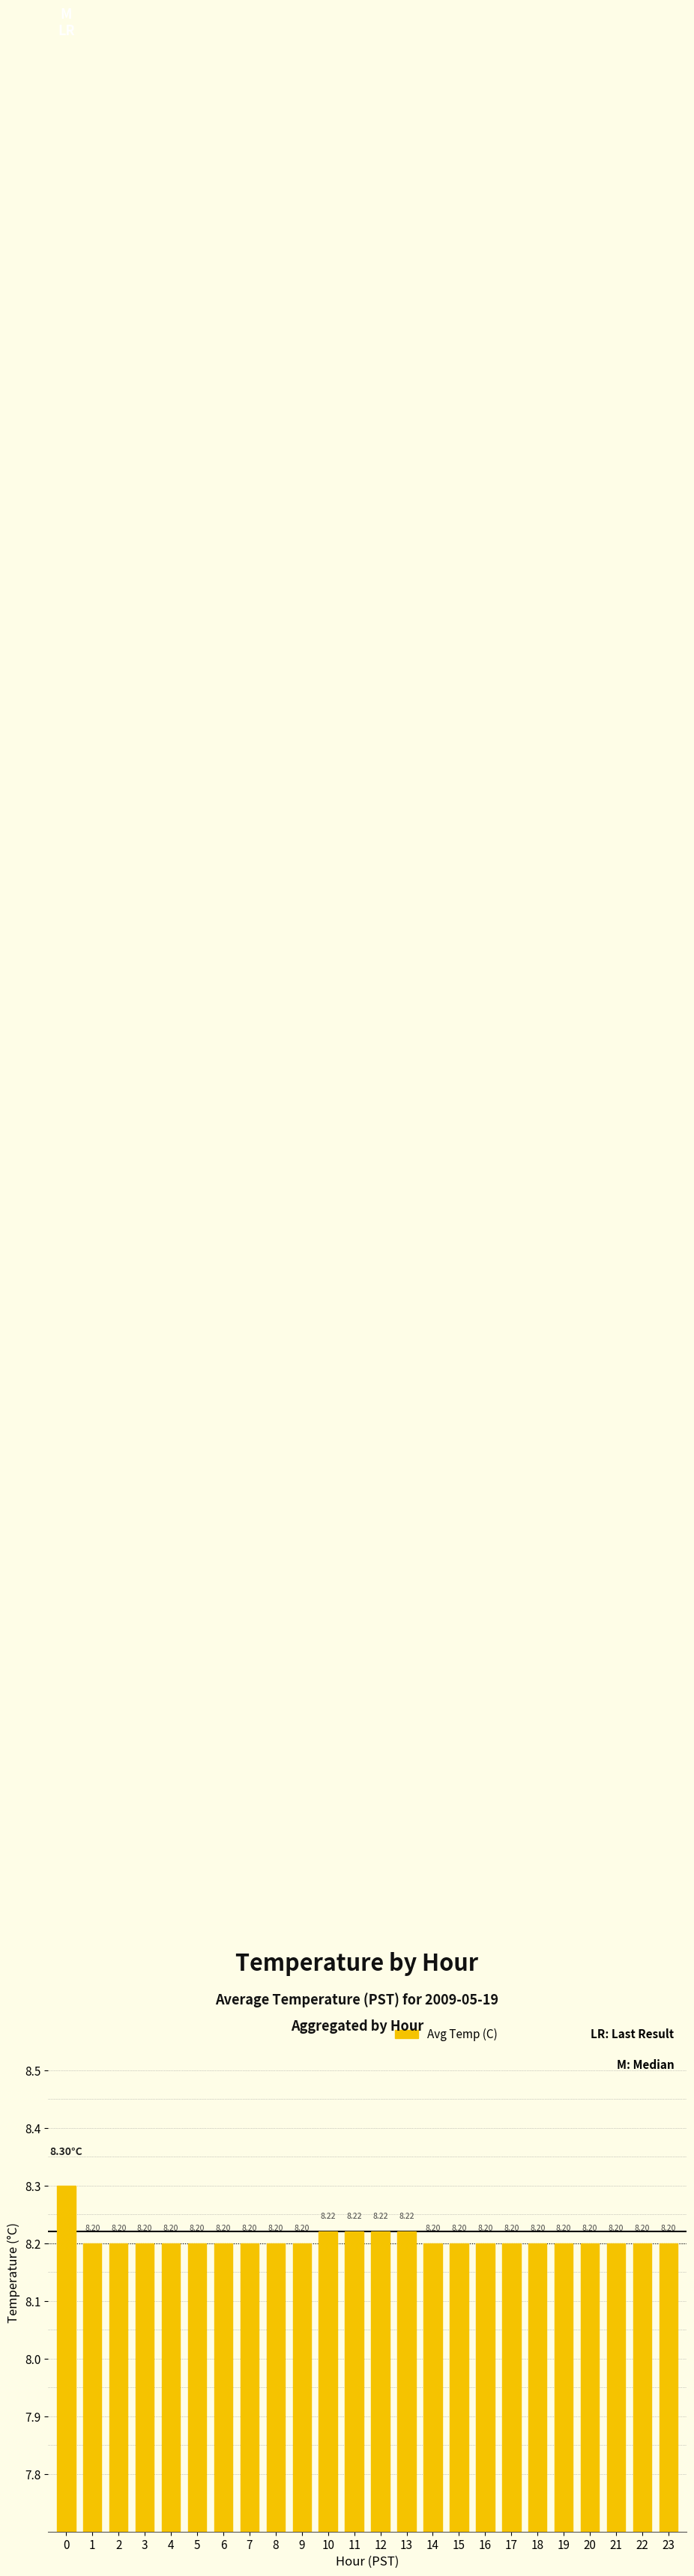

Reading left to right, what are all the values shown in this chart?

8.3	8.2	8.2	8.2	8.2	8.2	8.2	8.2	8.2	8.2	8.2	8.2	8.2	8.2	8.2	8.2	8.2	8.2	8.2	8.2	8.2	8.2	8.2	8.2